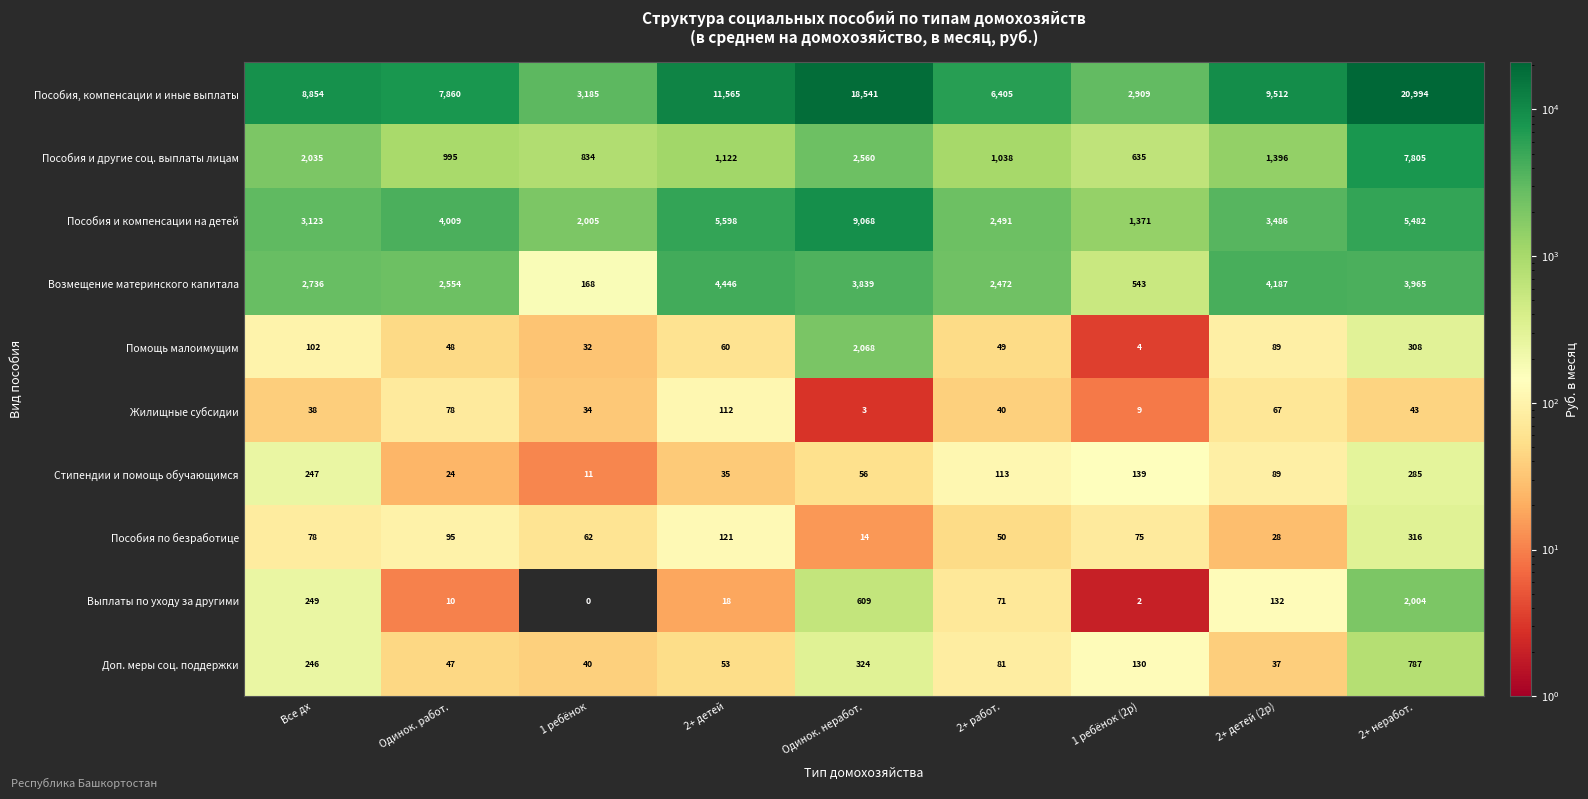

List the labels in order of Пособия по безработице value, smallest first.

Одинок. неработ., 2+ детей (2р), 2+ работ., 1 ребёнок, 1 ребёнок (2р), Все дх, Одинок. работ., 2+ детей, 2+ неработ.